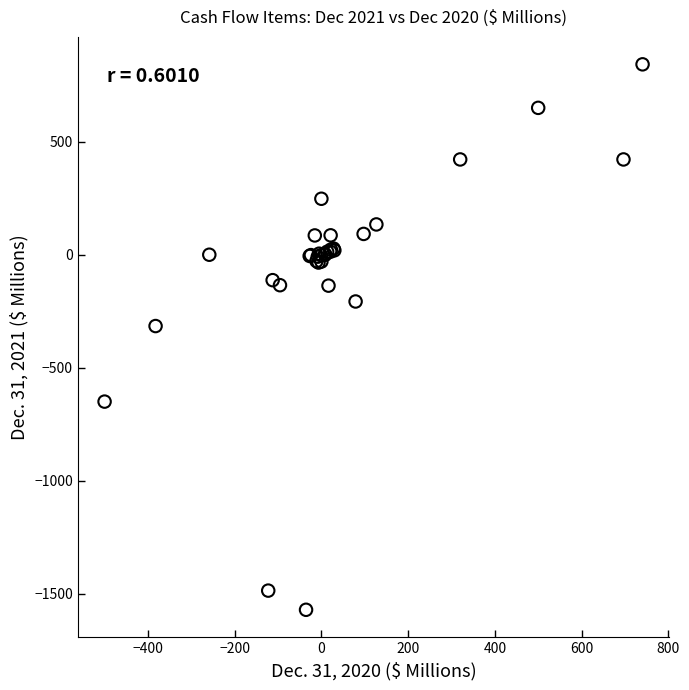

What Y value in the scatter plot is closest to -364?

-315.6